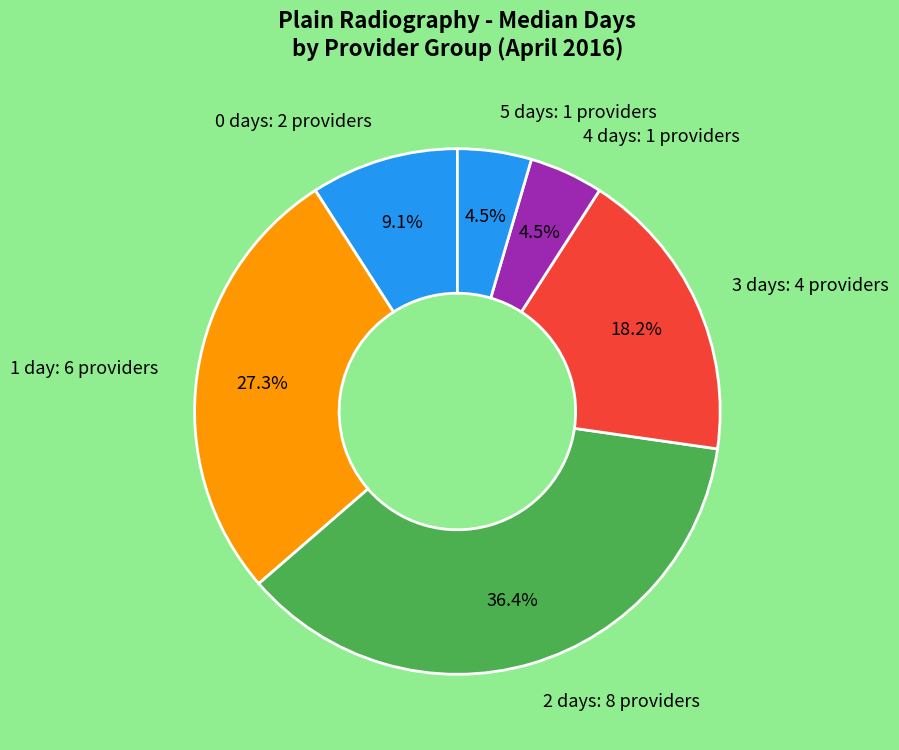

What portion of the pie excludes 2 days: 8 providers?

63.6%